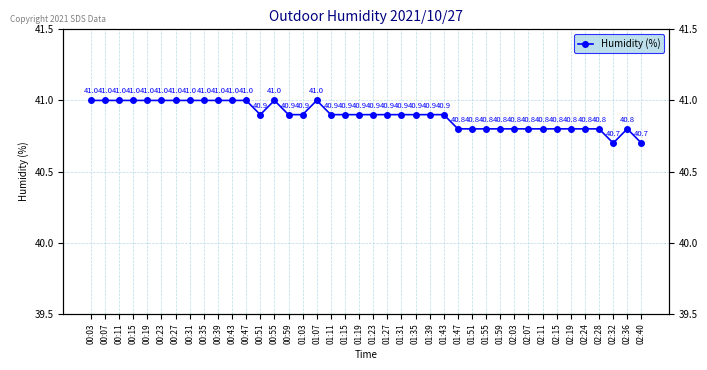

What is the change in value from 00:19 to 01:43?

-0.1